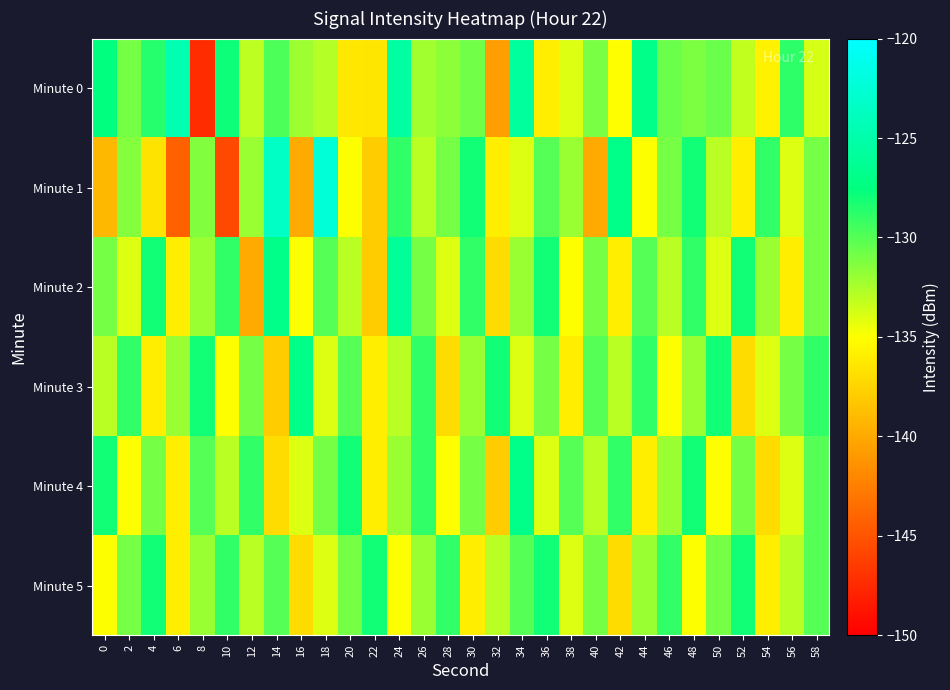

Reading right to left, what are all the values shown in this chart?

Minute 0: 58=-133.8	56=-128.9	54=-135.7	52=-133.1	50=-130.6	48=-131.2	46=-130.6	44=-126.9	42=-135.0	40=-131.1	38=-134.0	36=-136.0	34=-125.8	32=-140.7	30=-130.8	28=-131.7	26=-132.3	24=-125.4	22=-136.4	20=-136.3	18=-132.8	16=-132.1	14=-129.8	12=-133.0	10=-127.9	8=-147.4	6=-124.6	4=-128.6	2=-130.9	0=-127.6
Minute 1: 58=-131.0	56=-134.0	54=-129.0	52=-136.0	50=-133.0	48=-128.0	46=-131.0	44=-135.0	42=-127.0	40=-140.0	38=-132.0	36=-130.0	34=-134.0	32=-136.0	30=-128.0	28=-131.0	26=-133.0	24=-129.0	22=-138.0	20=-135.0	18=-122.4	16=-140.0	14=-123.5	12=-132.0	10=-145.7	8=-131.3	6=-144.3	4=-136.6	2=-131.4	0=-139.2
Minute 2: 58=-131.0	56=-136.0	54=-132.0	52=-128.0	50=-134.0	48=-129.0	46=-133.0	44=-130.0	42=-136.0	40=-131.0	38=-135.0	36=-128.0	34=-132.0	32=-137.0	30=-129.0	28=-134.0	26=-131.0	24=-126.0	22=-138.0	20=-133.0	18=-130.0	16=-135.0	14=-127.0	12=-140.0	10=-129.0	8=-132.0	6=-136.0	4=-128.0	2=-134.0	0=-131.0
Minute 3: 58=-129.0	56=-131.0	54=-134.0	52=-137.0	50=-128.0	48=-132.0	46=-135.0	44=-129.0	42=-133.0	40=-130.0	38=-136.0	36=-131.0	34=-134.0	32=-128.0	30=-132.0	28=-137.0	26=-129.0	24=-133.0	22=-136.0	20=-130.0	18=-134.0	16=-127.0	14=-138.0	12=-131.0	10=-135.0	8=-128.0	6=-132.0	4=-136.0	2=-129.0	0=-133.0
Minute 4: 58=-130.0	56=-134.0	54=-137.0	52=-131.0	50=-135.0	48=-128.0	46=-132.0	44=-136.0	42=-129.0	40=-133.0	38=-130.0	36=-134.0	34=-127.0	32=-138.0	30=-131.0	28=-135.0	26=-129.0	24=-132.0	22=-136.0	20=-128.0	18=-131.0	16=-134.0	14=-137.0	12=-129.0	10=-133.0	8=-130.0	6=-136.0	4=-131.0	2=-135.0	0=-128.0
Minute 5: 58=-130.0	56=-133.0	54=-136.0	52=-128.0	50=-131.0	48=-135.0	46=-129.0	44=-132.0	42=-137.0	40=-131.0	38=-134.0	36=-128.0	34=-130.0	32=-133.0	30=-136.0	28=-129.0	26=-132.0	24=-135.0	22=-128.0	20=-131.0	18=-134.0	16=-137.0	14=-130.0	12=-133.0	10=-129.0	8=-132.0	6=-136.0	4=-128.0	2=-131.0	0=-135.0